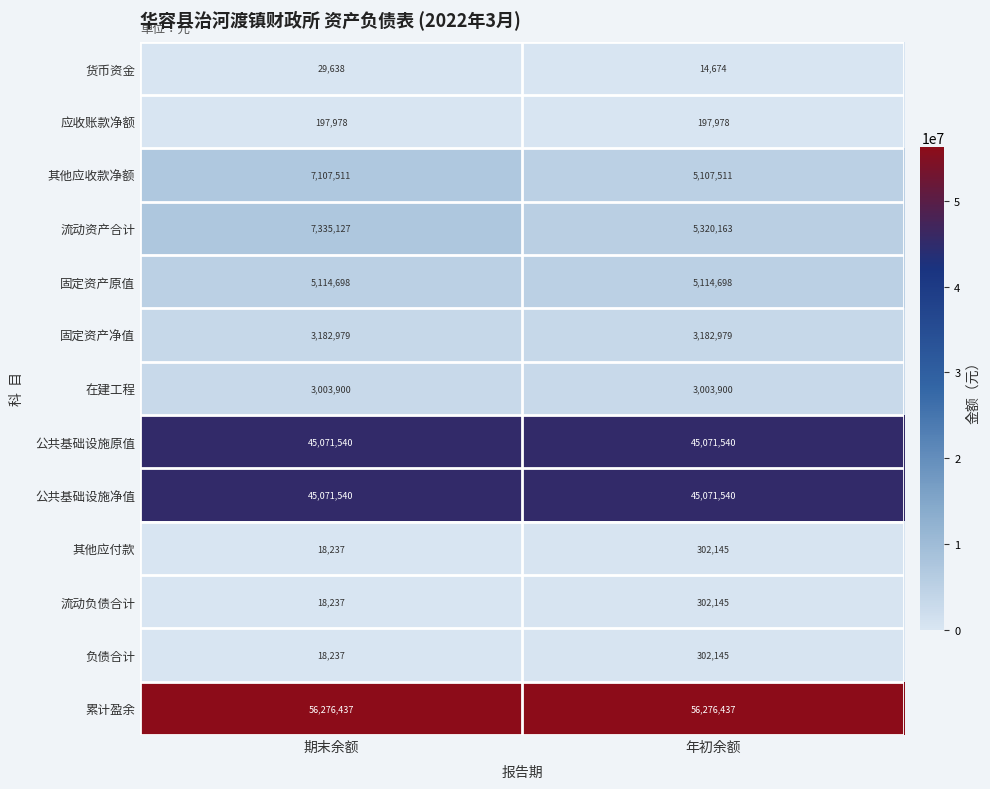

True or false: 公共基础设施净值 has a value of 66845908 at 年初余额.

False